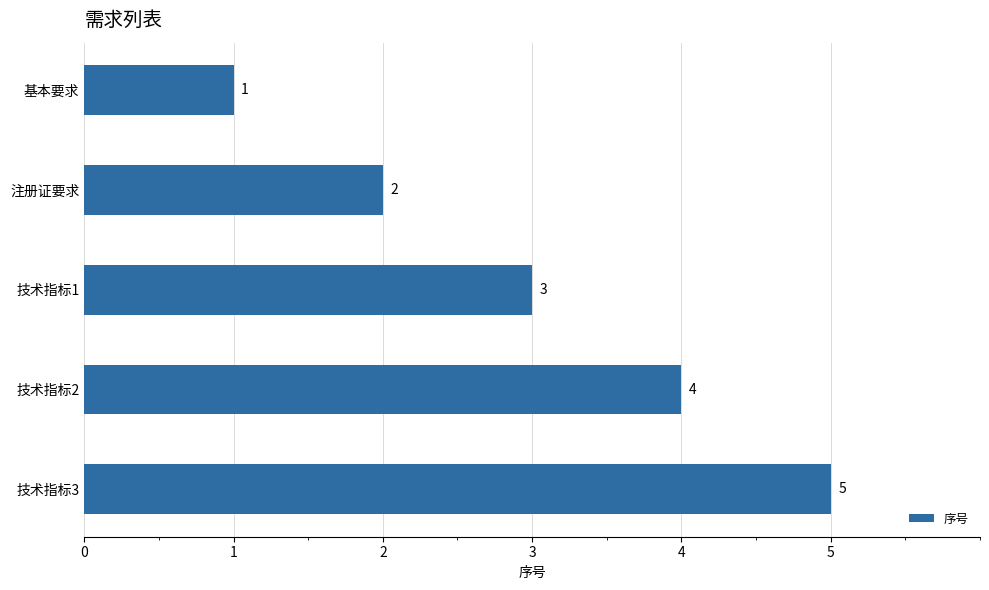

What is the change in value from 技术指标1 to 技术指标2?

+1